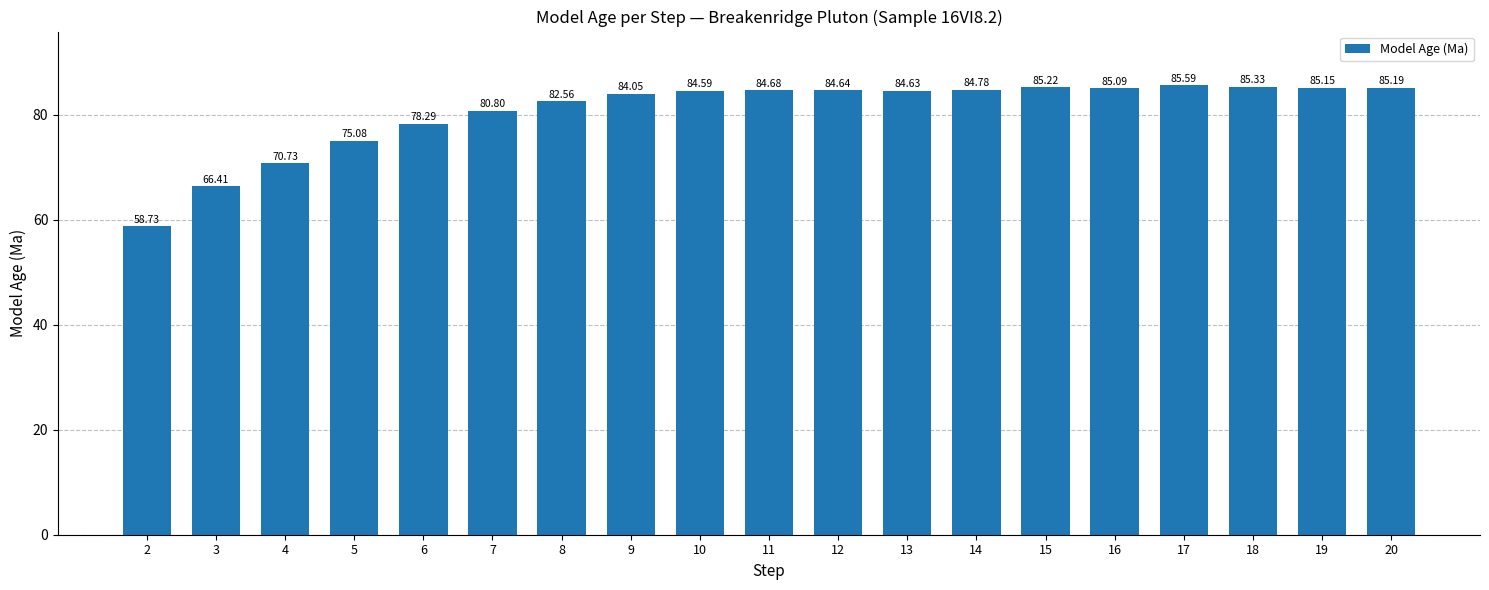

How many bars are there in total?

19